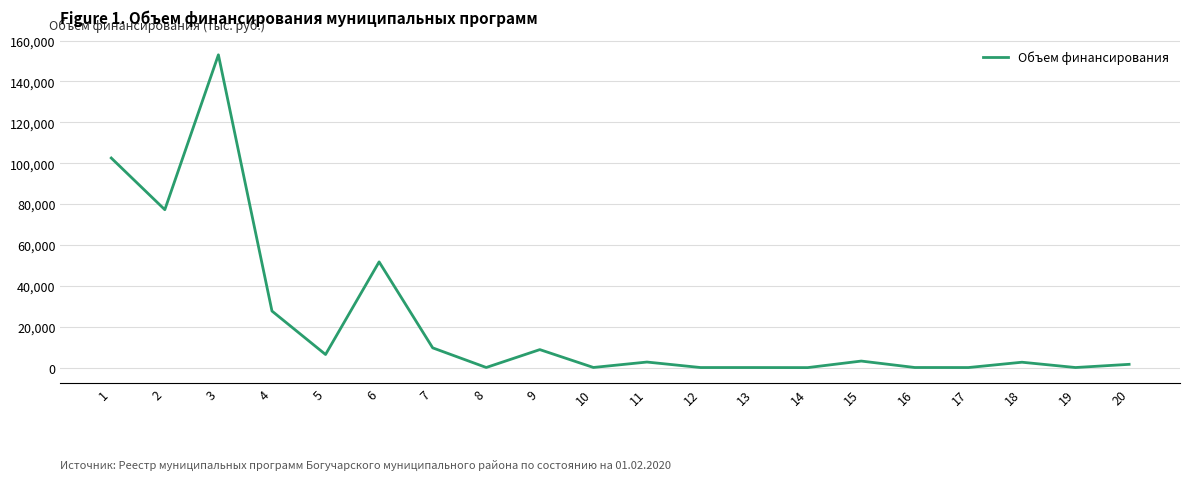

What is the change in value from 1 to 14?

-102524.7